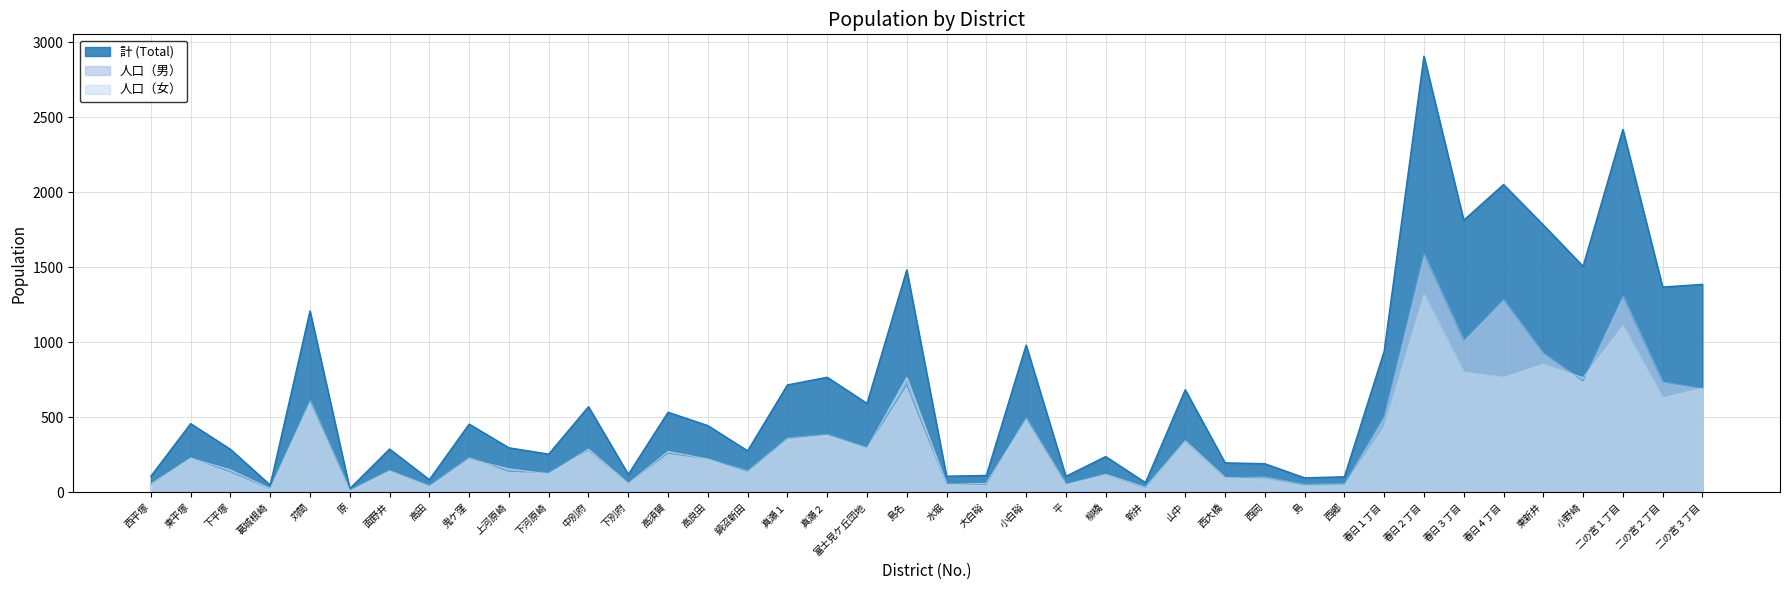

Which series changed the most between 西郷 and 二の宮２丁目?

計 (Total)